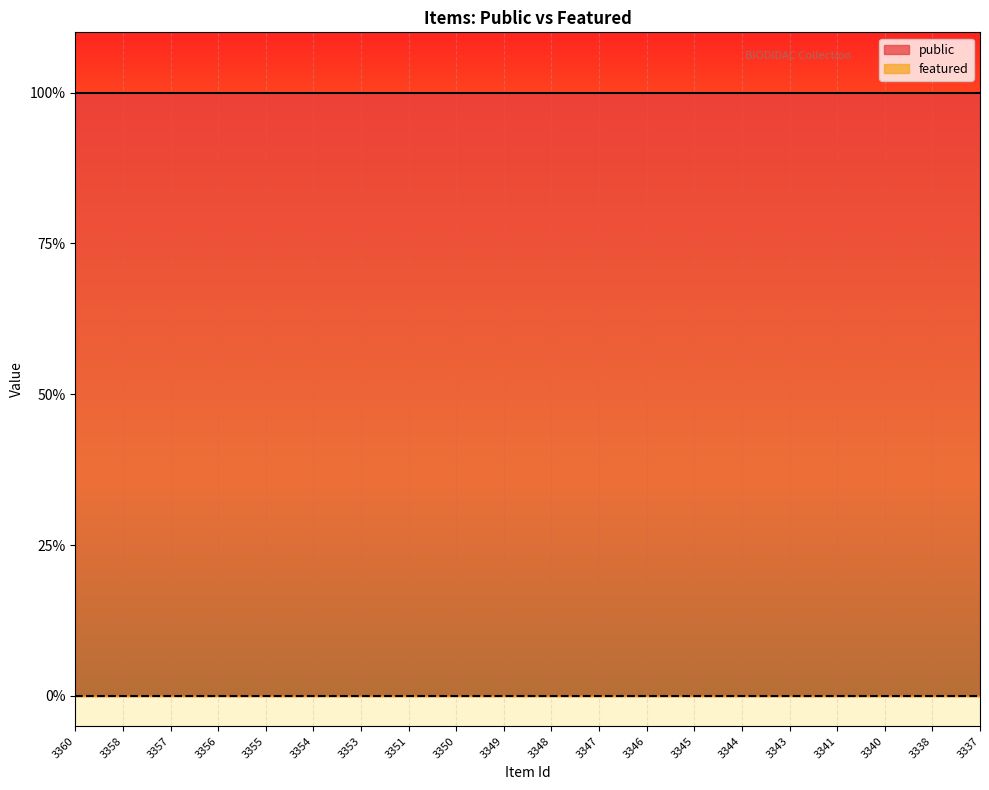

Count the number of categories in the chart.

20